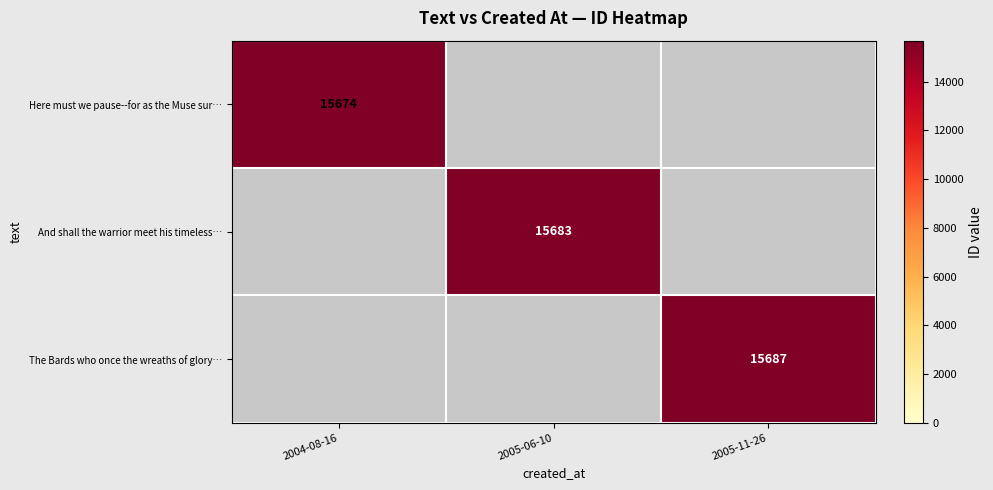

Rank the categories by row_0 value from highest to lowest.

2004-08-16, 2005-06-10, 2005-11-26